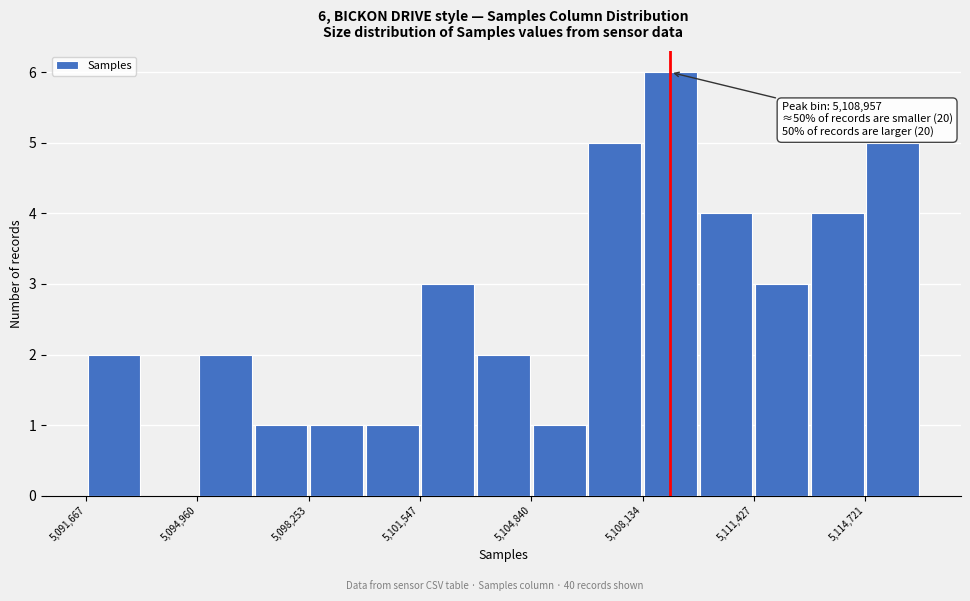

Read against the x-axis, roughly where is the centre of the tallest bar?

5109000